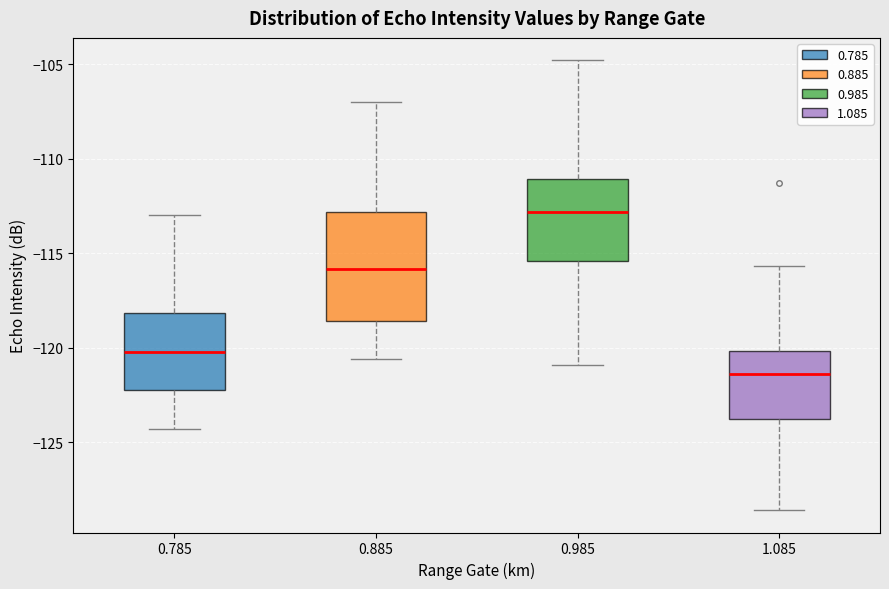

Comparing the boxes themselves (not the whiskers), which one is the tallest?

0.885